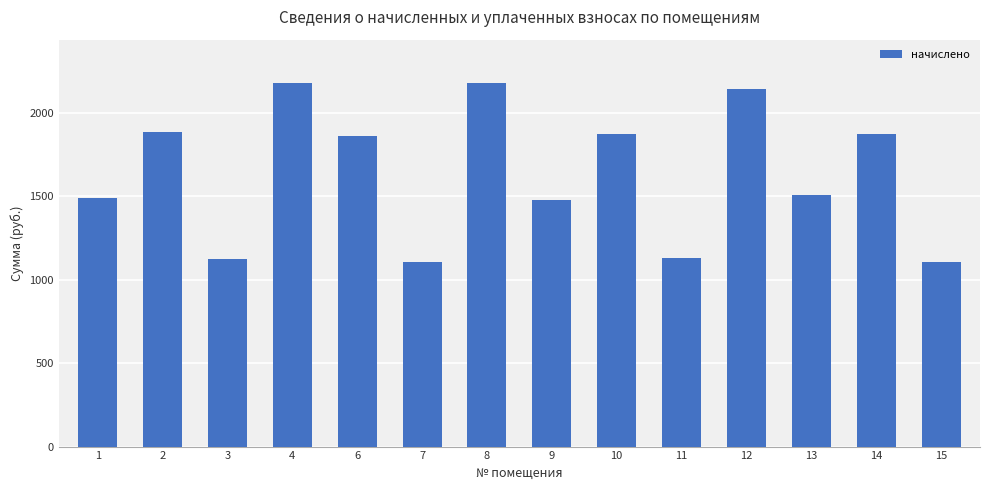

How many bars are there in total?

14